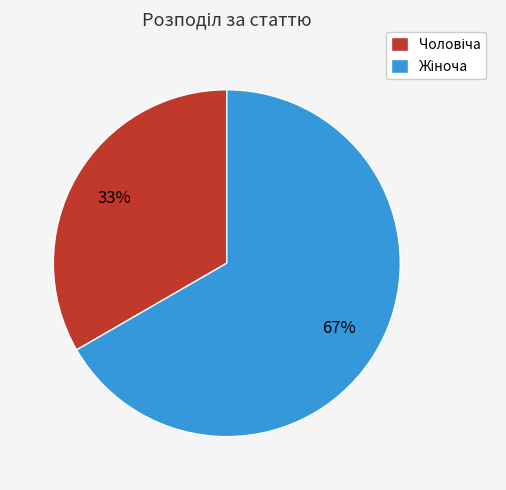

To the nearest percent, what is the average slice percentage?

50%